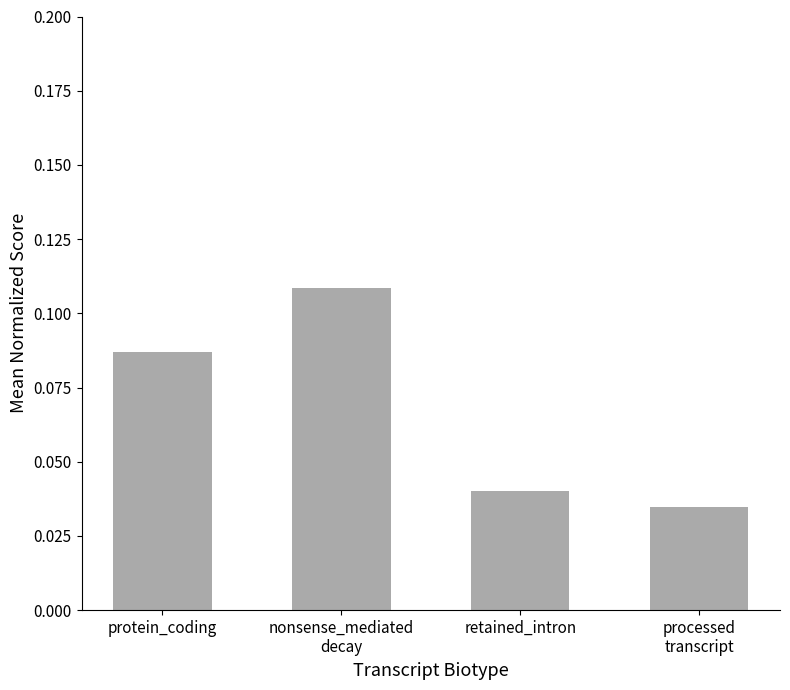

Between protein_coding and retained_intron, which is larger?

protein_coding